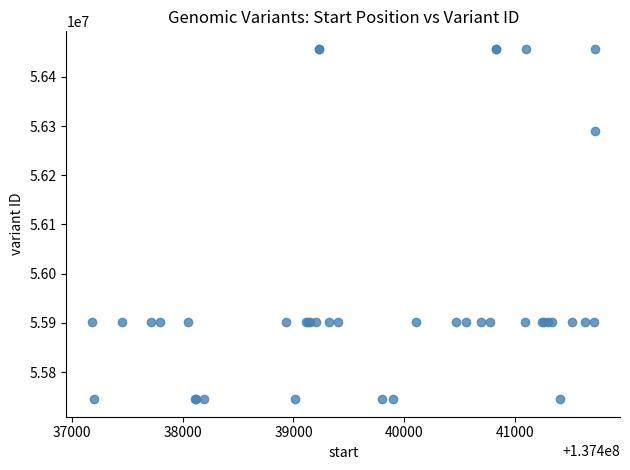

What Y value in the scatter plot is closest to 56100930?

56290779